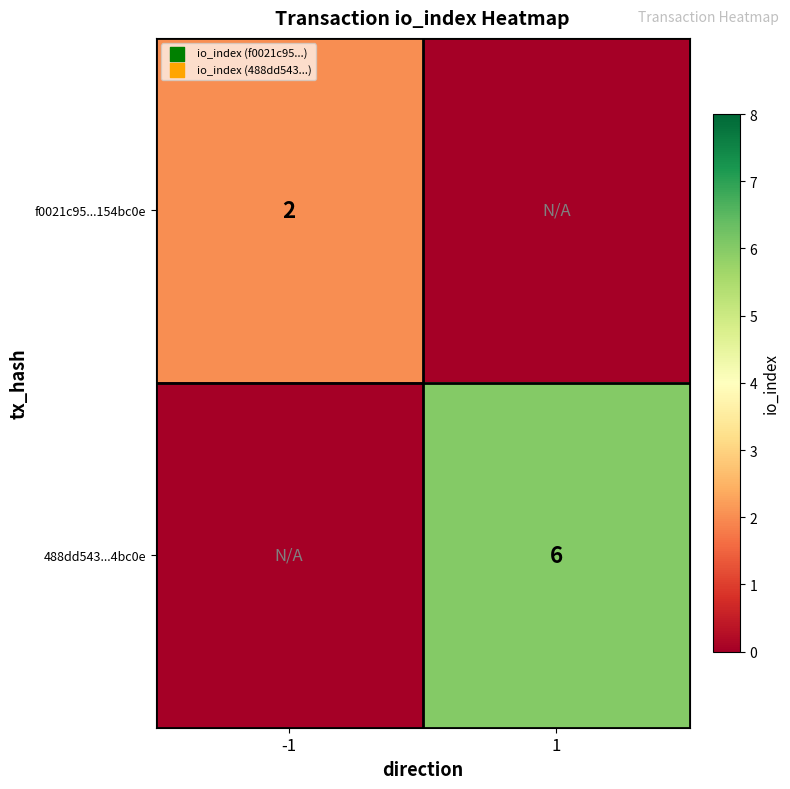

True or false: 488dd543...4bc0e has a value of 3 at 1.

False